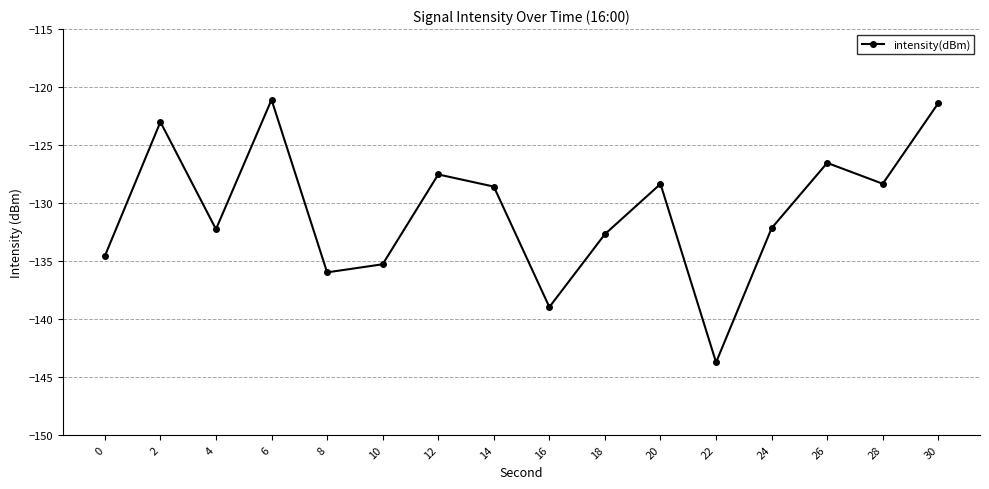

Which category has the highest value across all series?

6